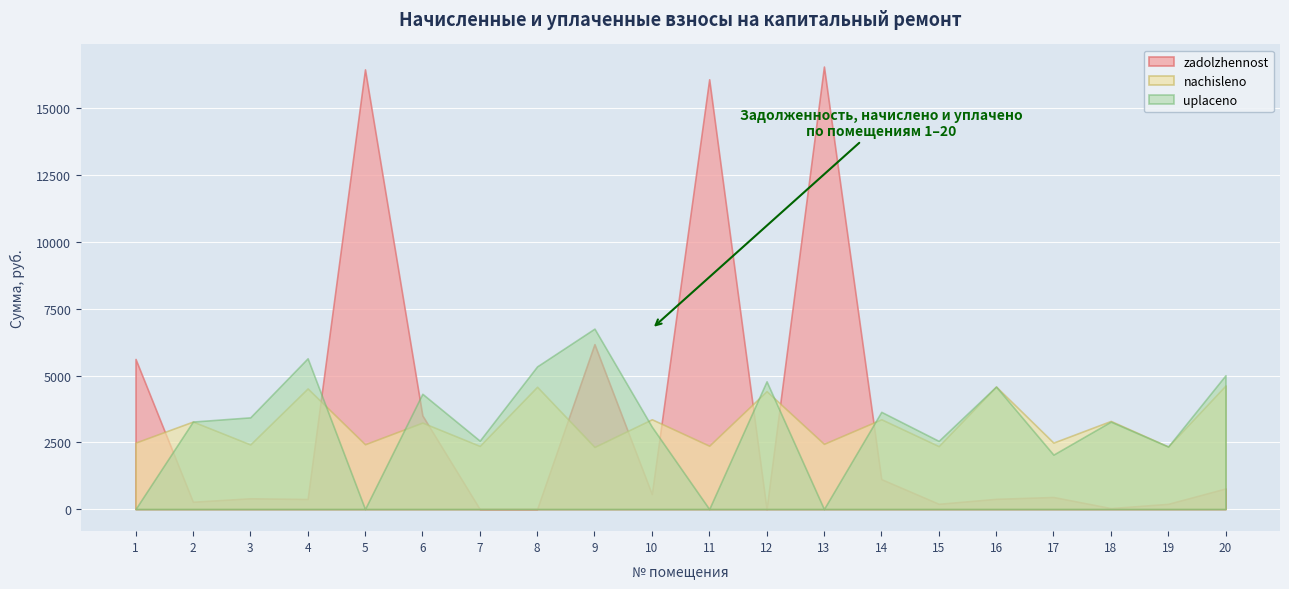

The value of uplaceno at 13 is 0.0. True or false?

True